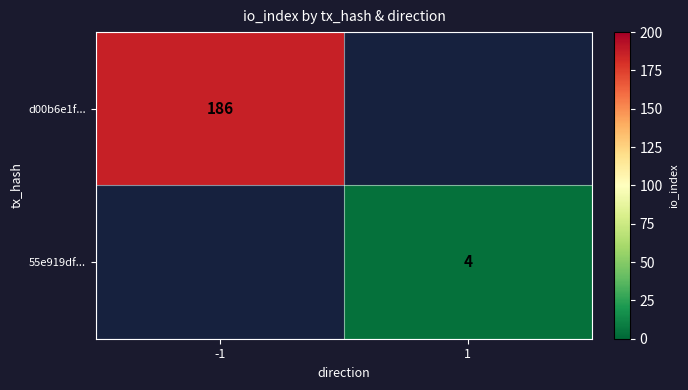

True or false: 55e919df... has a value of 7 at 1.

False